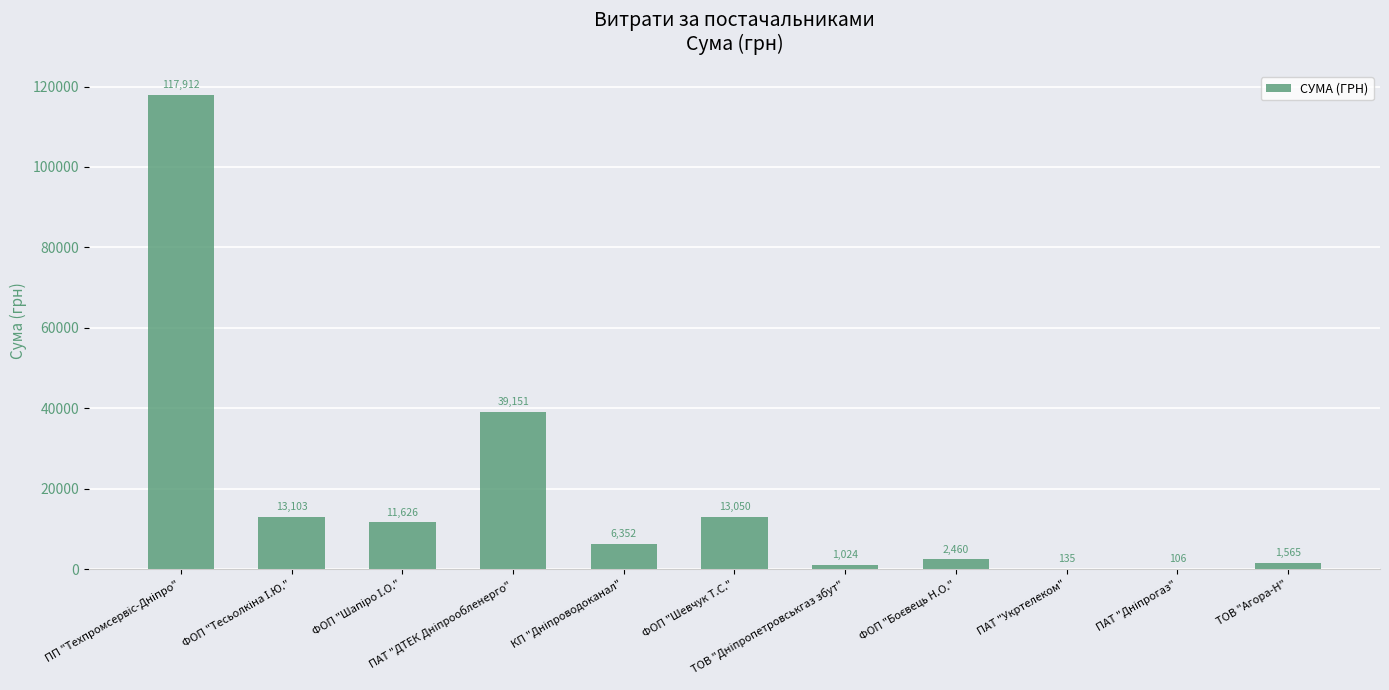

What is the greatest value displayed?

117912.0